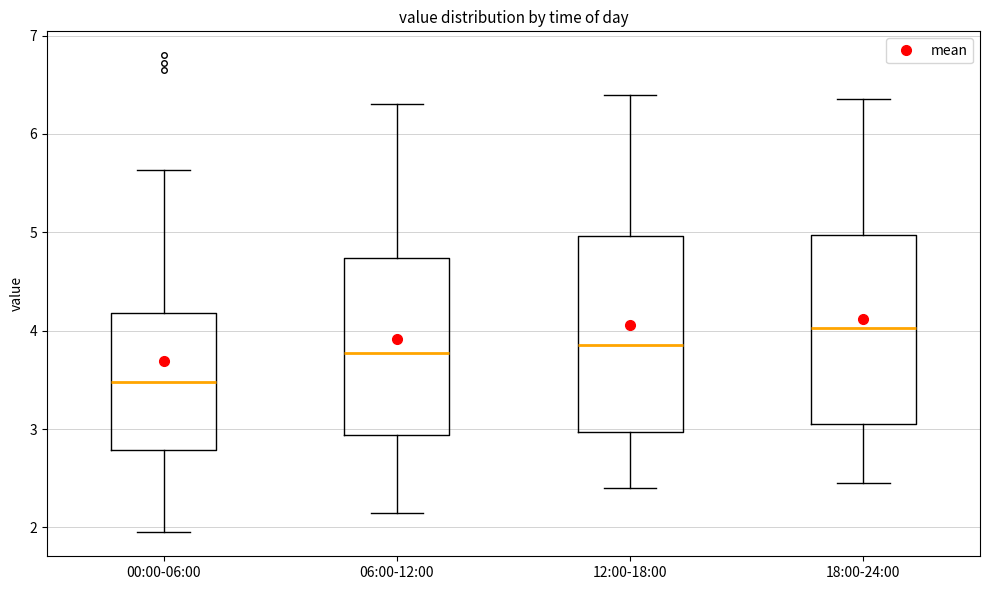

Which box's median line is the highest?

18:00-24:00